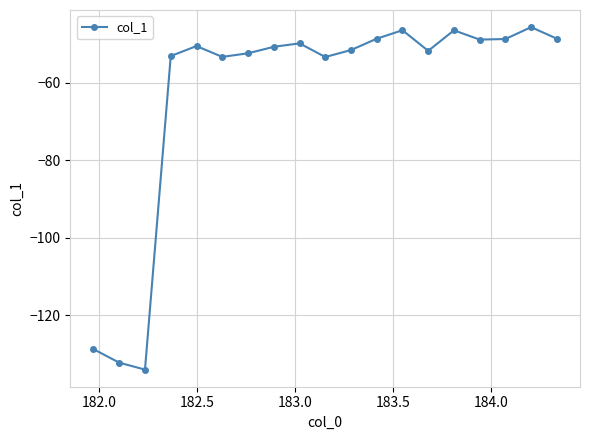

Count the number of categories in the chart.

19